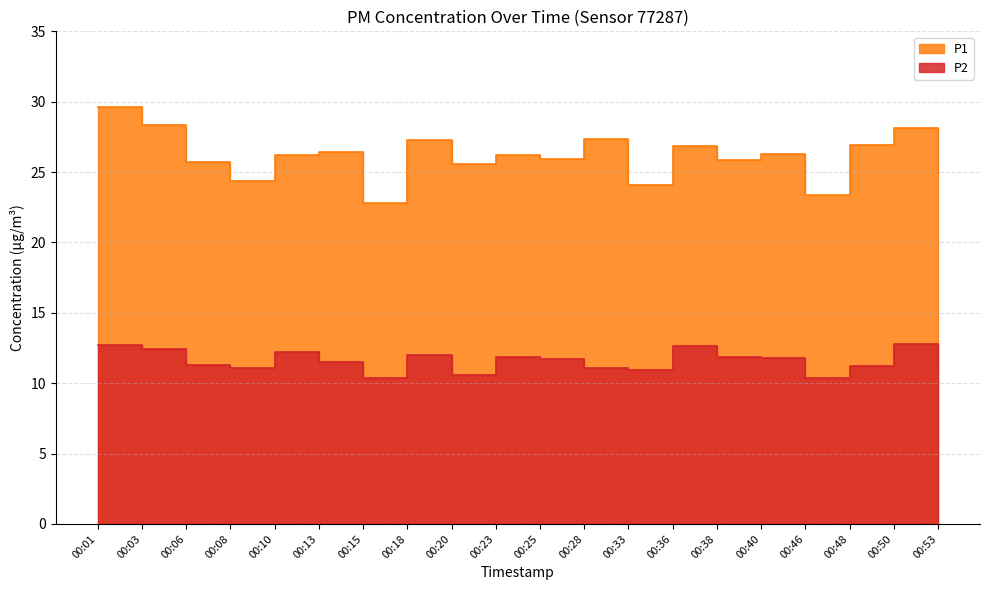

True or false: P2 has more than 2 interior local peaks.

True